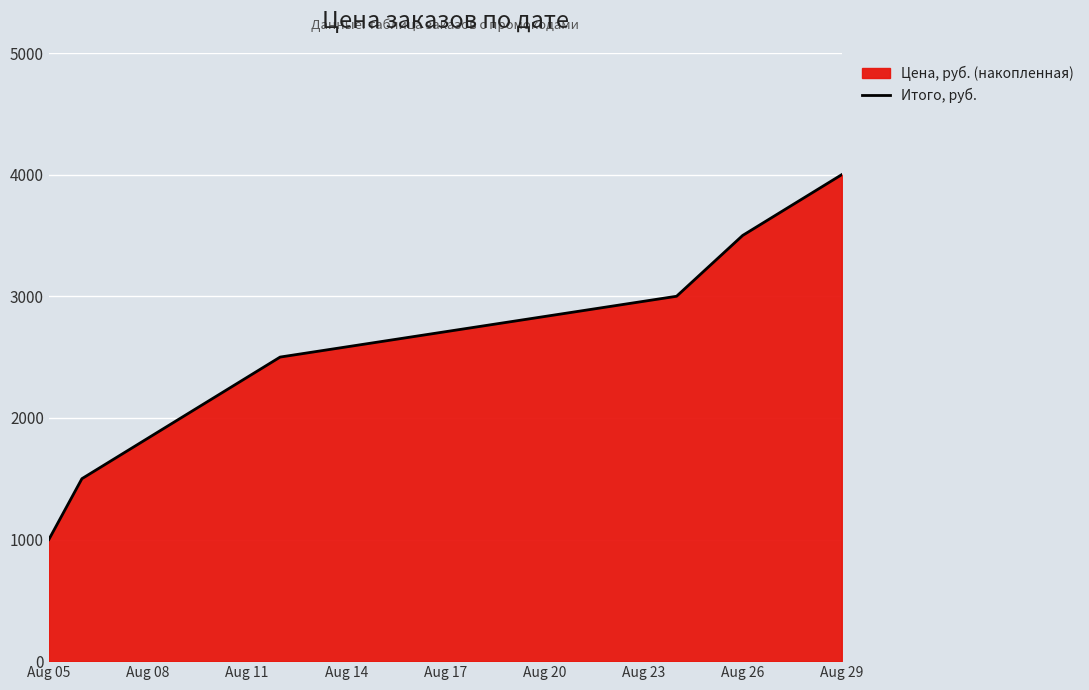

How many data points are above 2500?

3